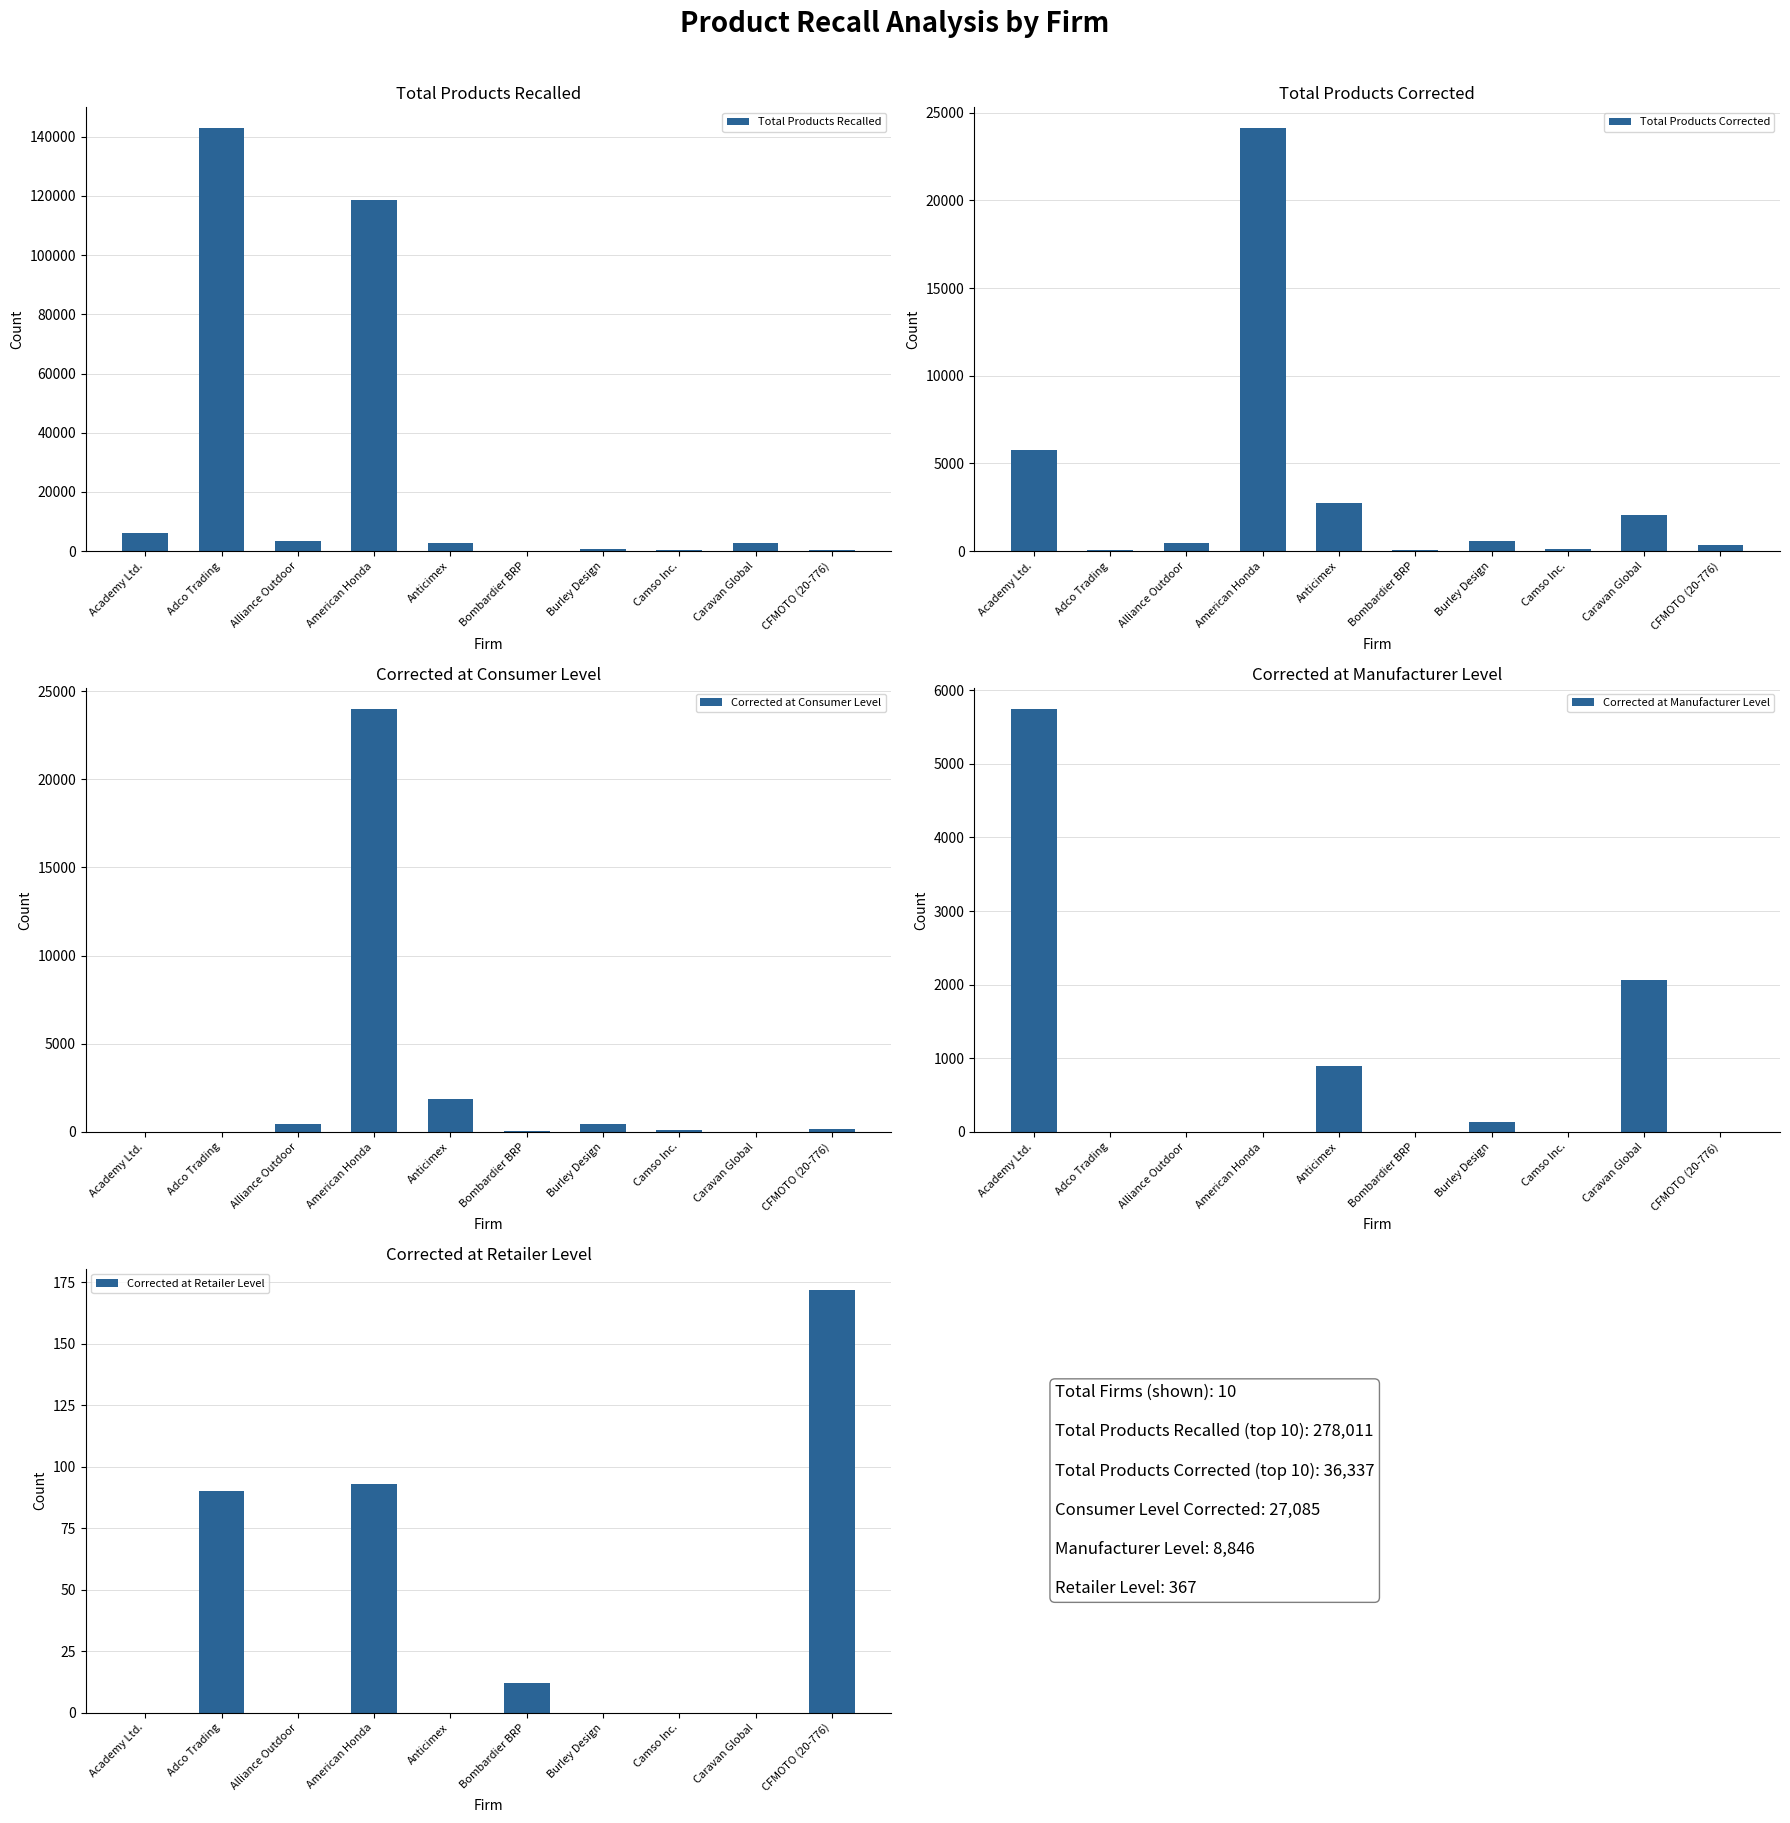

How many distinct data groups are displayed?

5